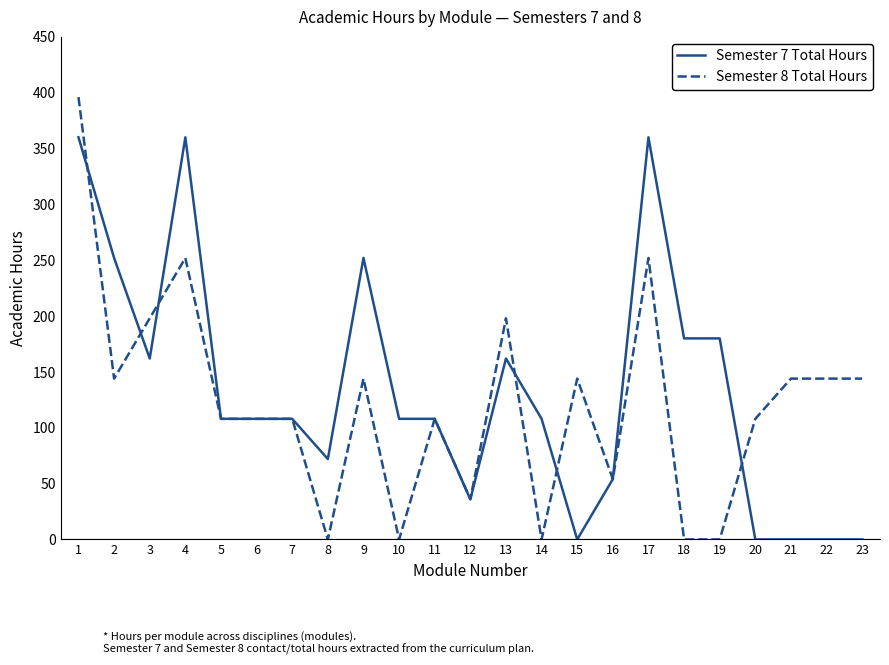

What is the sum of all Semester 7 Total Hours values?

3078